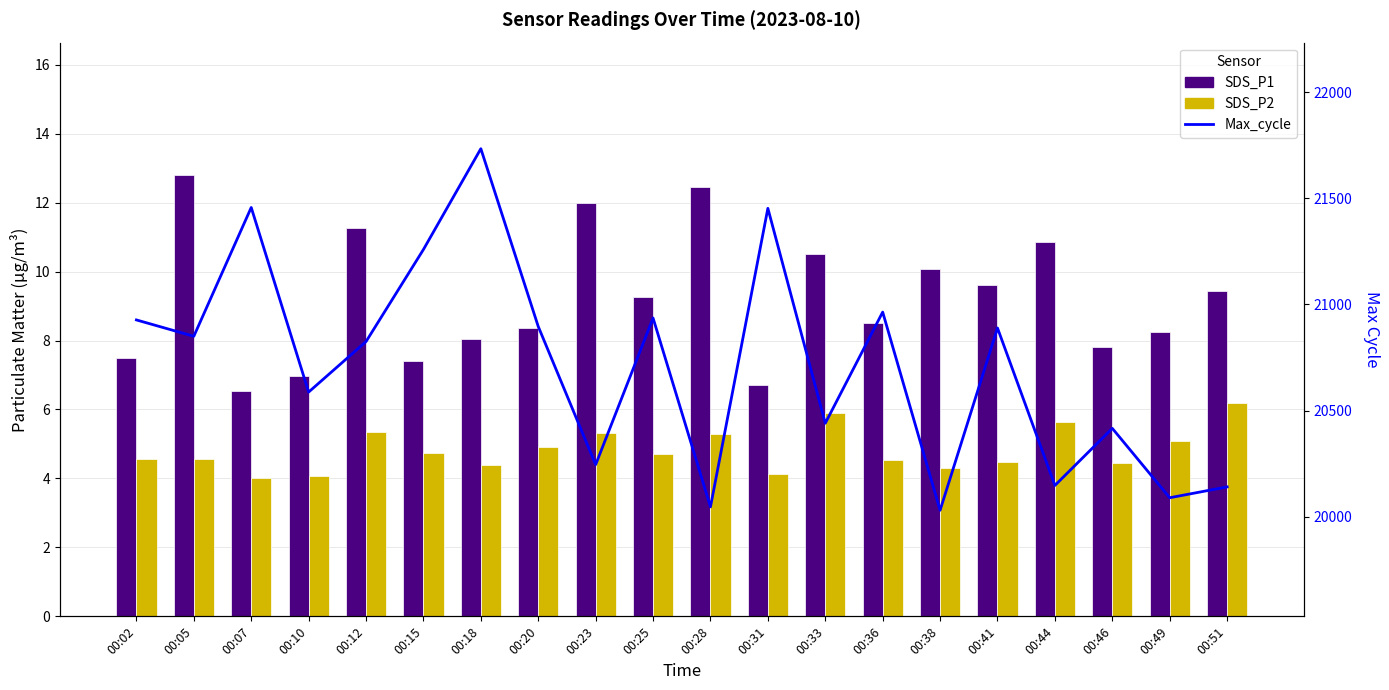

What is the difference between the maximum and minimum values in the SDS_P1 series?

6.3